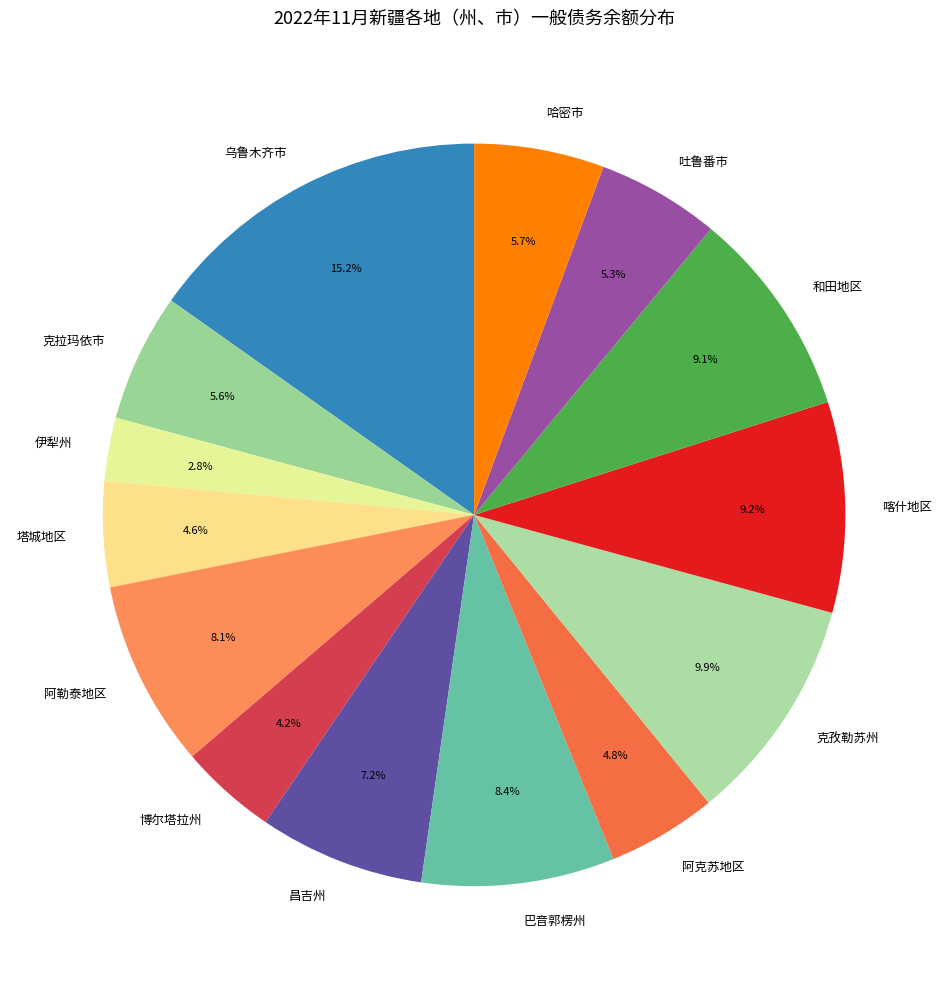

Do 昌吉州 and 和田地区 together represent more than half of the pie?

No